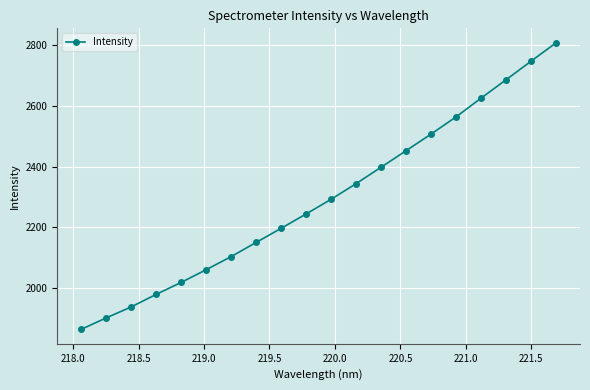

What is the greatest value displayed?

2808.8